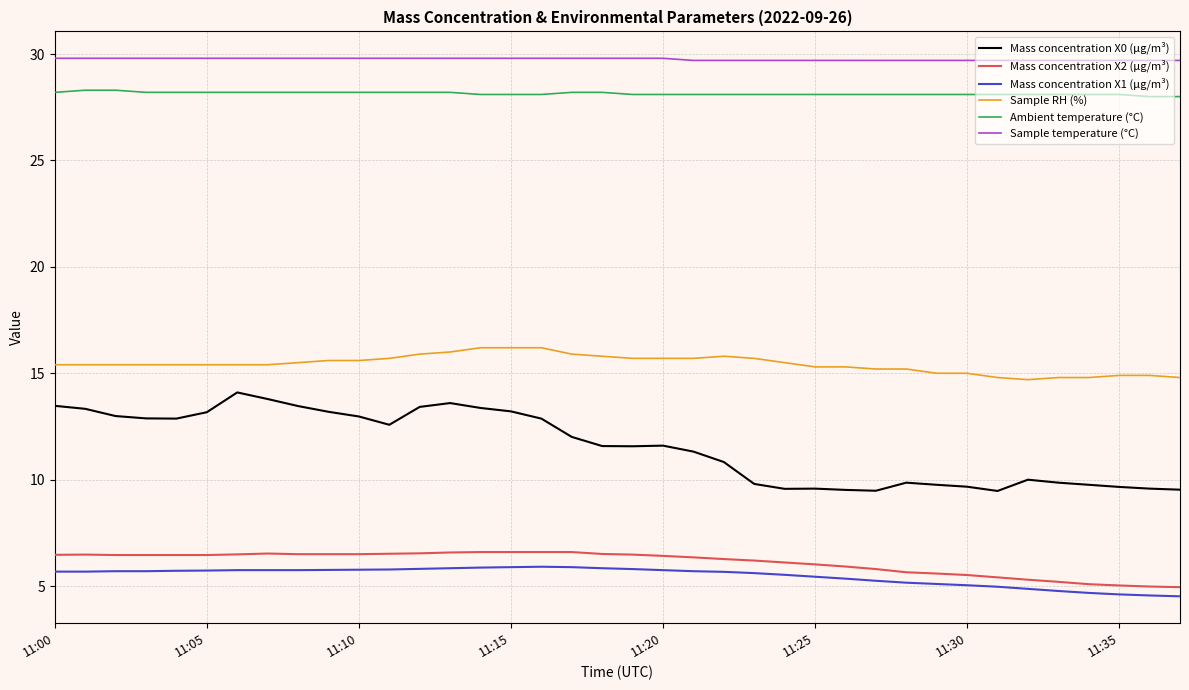

What is the greatest value displayed?

29.8